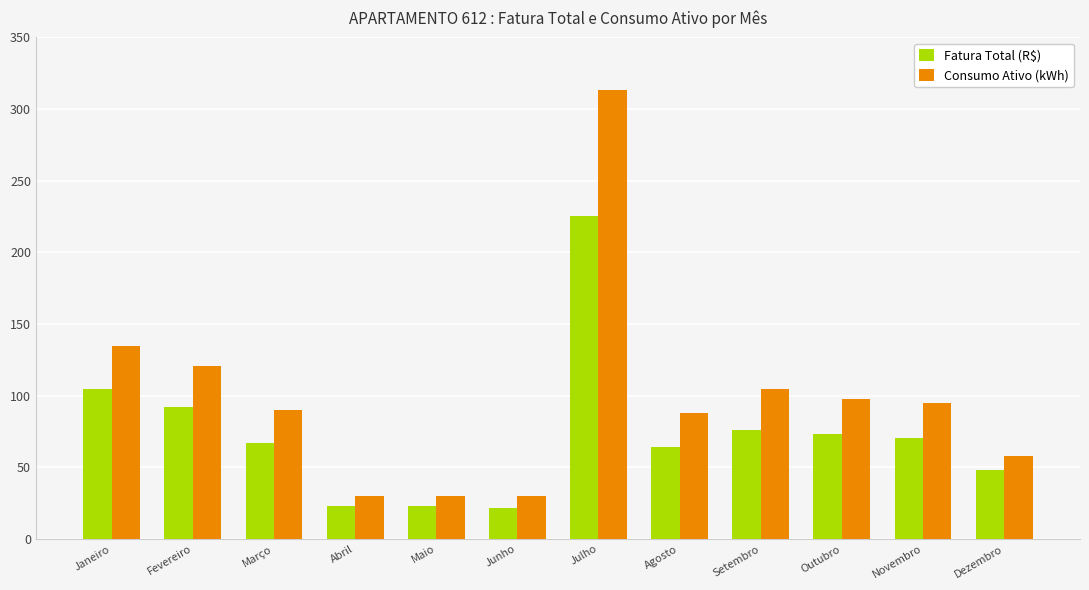

What is the minimum value shown in the chart?

21.6